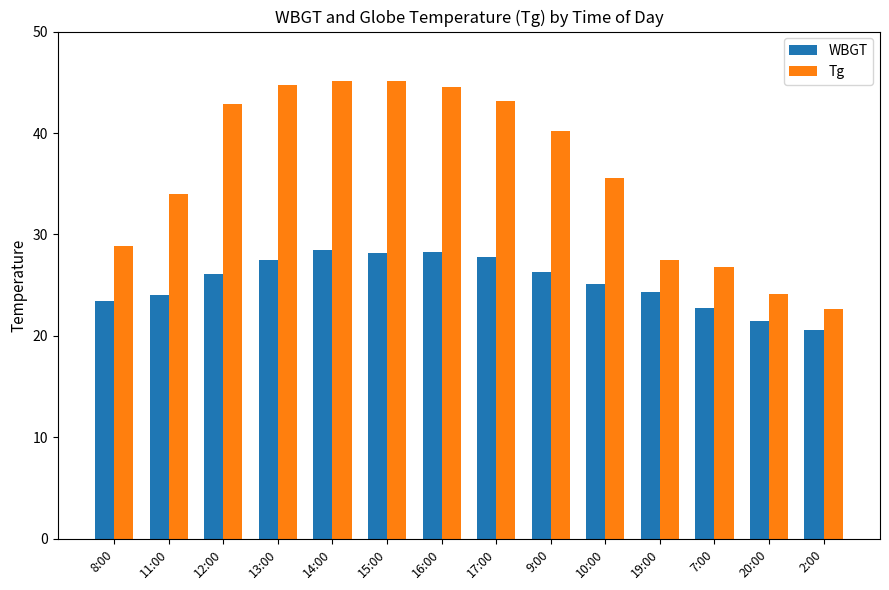

What is the label of the 8th bar from the right?

16:00